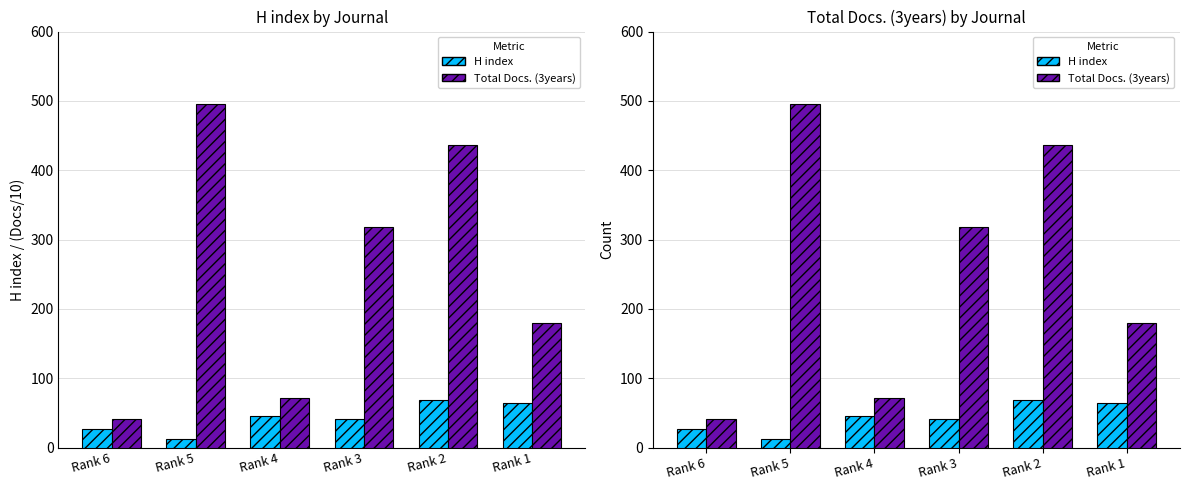

What is the sum of all Total Docs. (3years) values?

1542